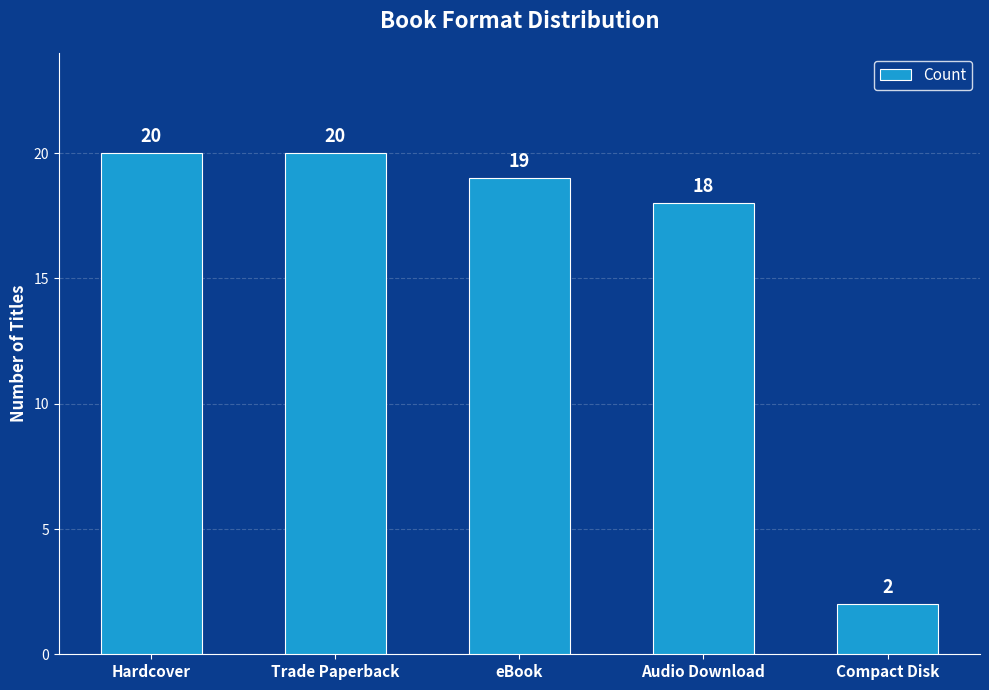

Count the number of categories in the chart.

5